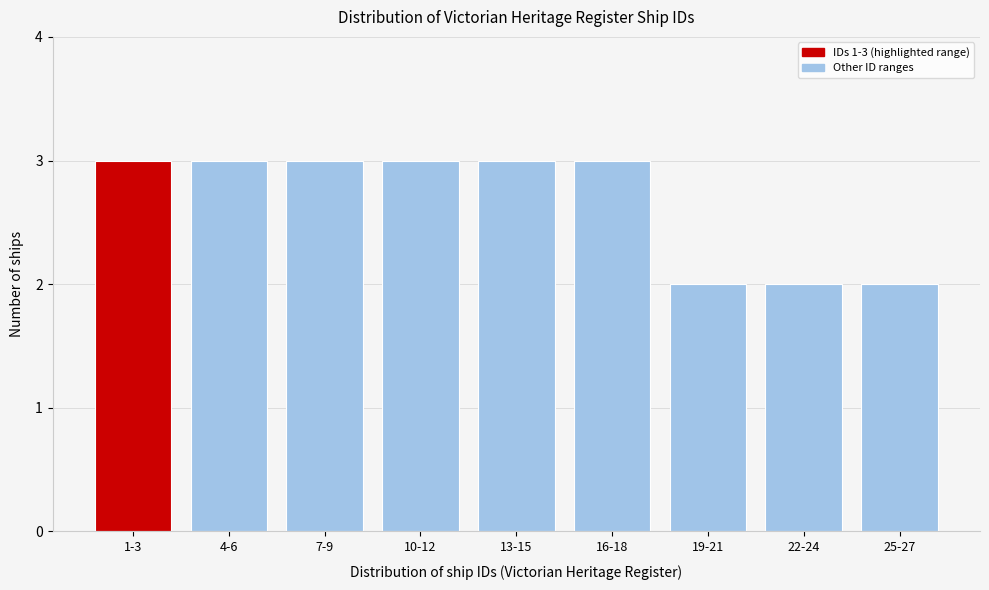

Reading left to right, transcribe all the data shown in this chart.

3	3	3	3	3	3	2	2	2